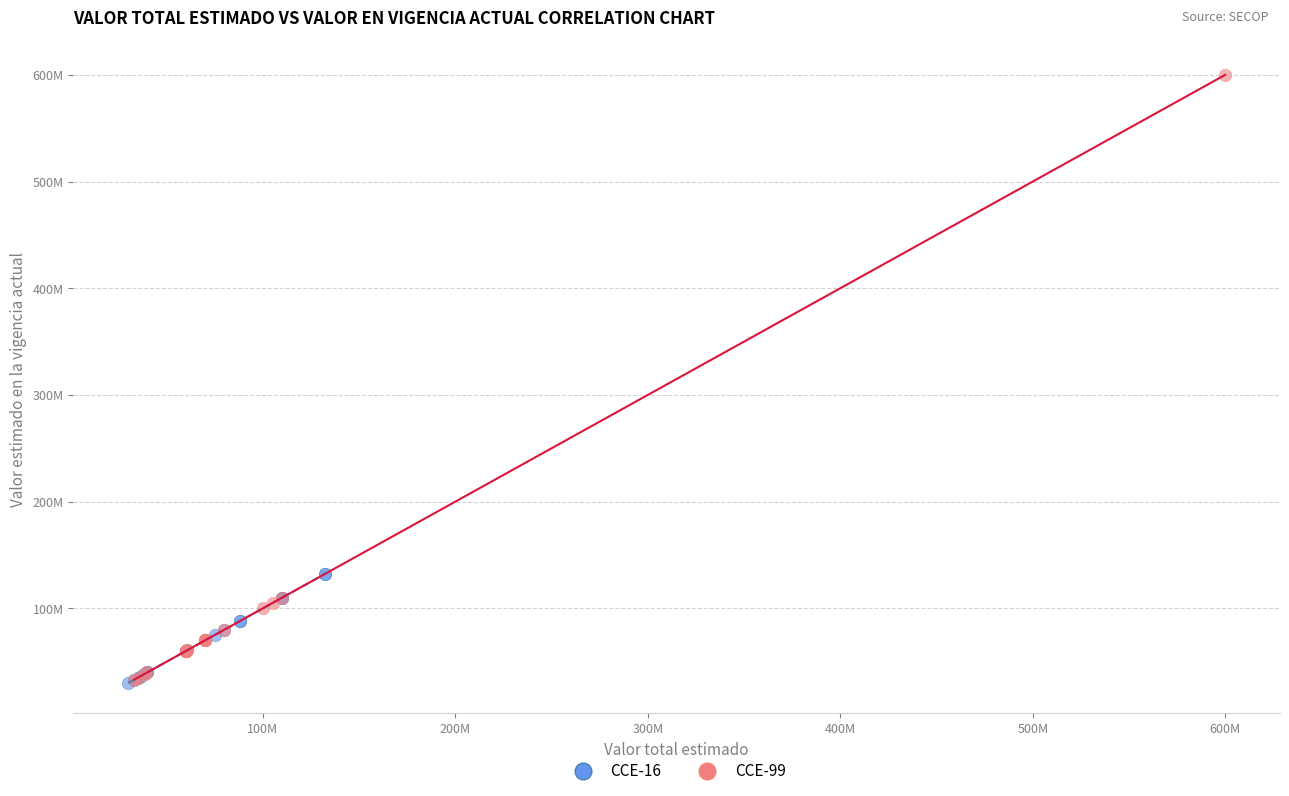

Which series contains the highest Y value?

CCE-99